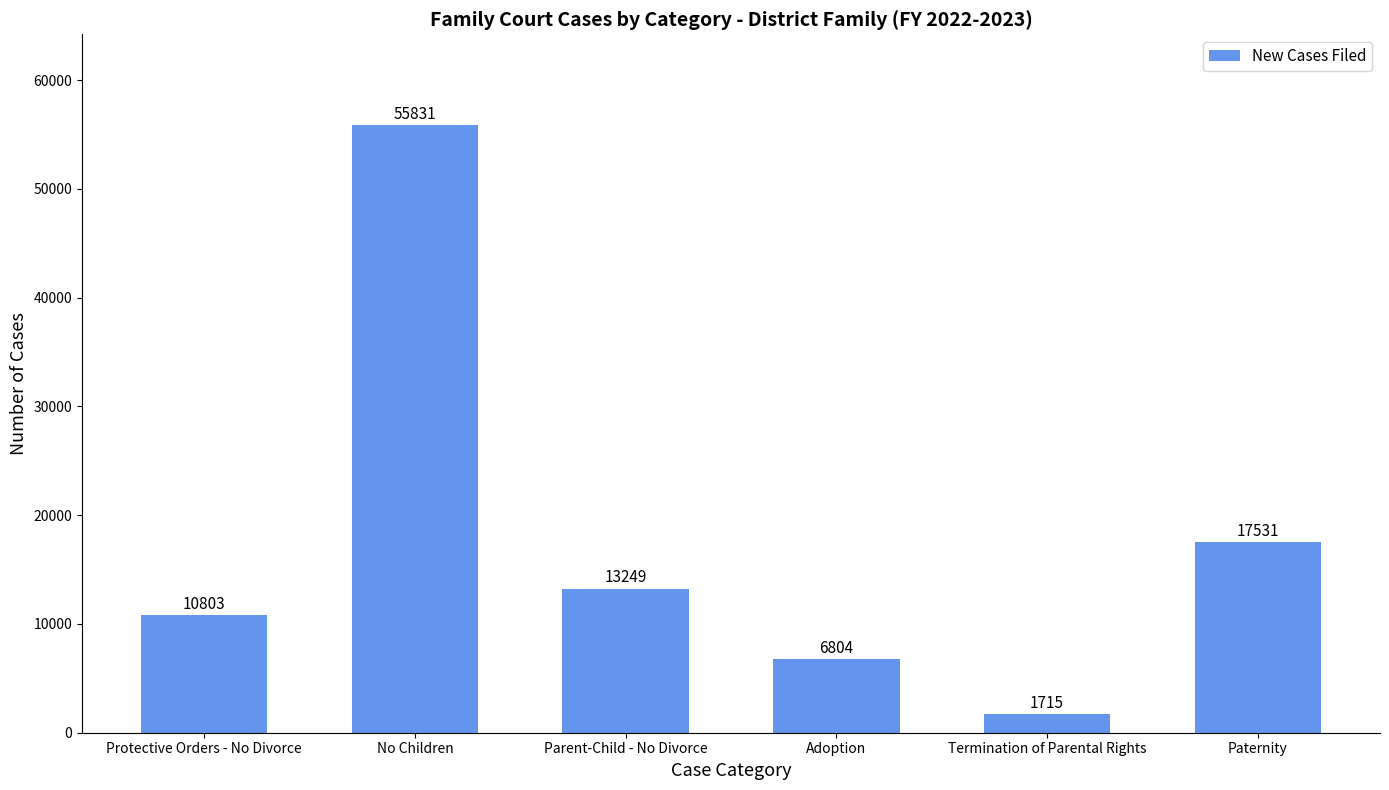

Reading left to right, list all the values displayed in this chart.

10803	55831	13249	6804	1715	17531